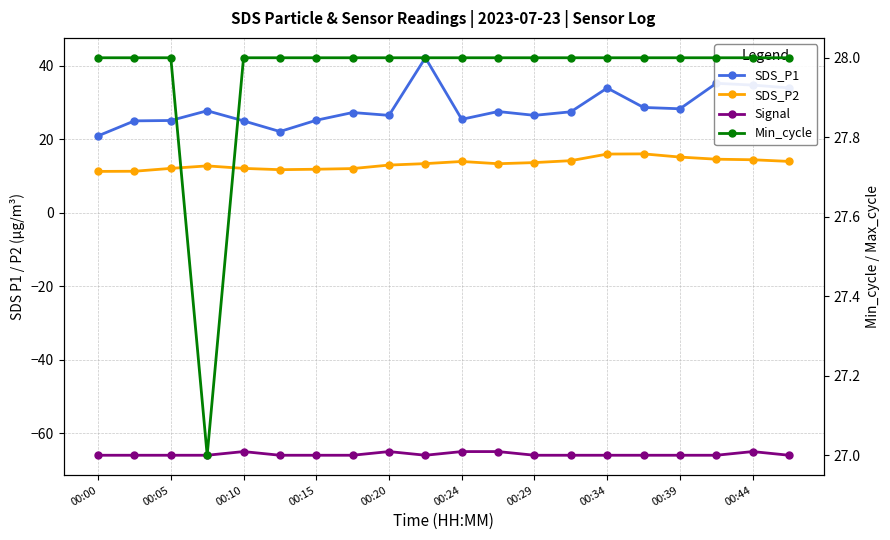

How many lines are shown in the chart?

4